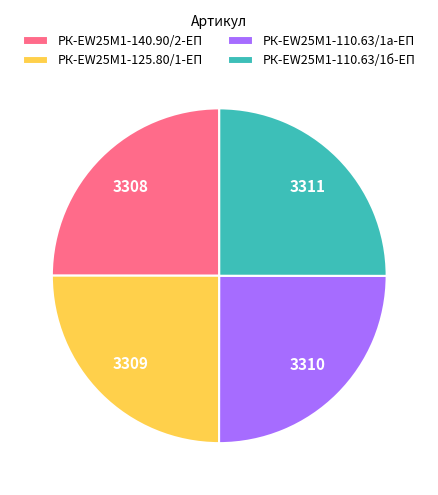

Is it true that РК-EW25M1-110.63/1б-ЕП is 25% of the pie?

True